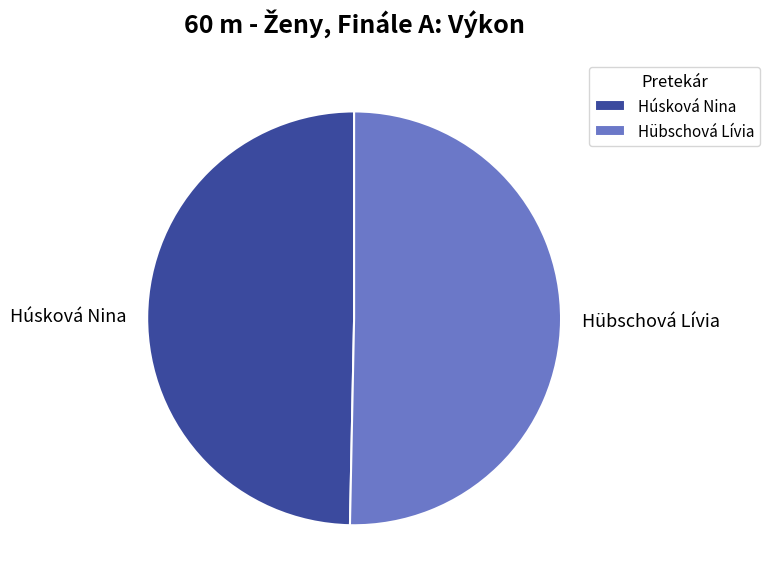

Count the number of slices in the pie.

2